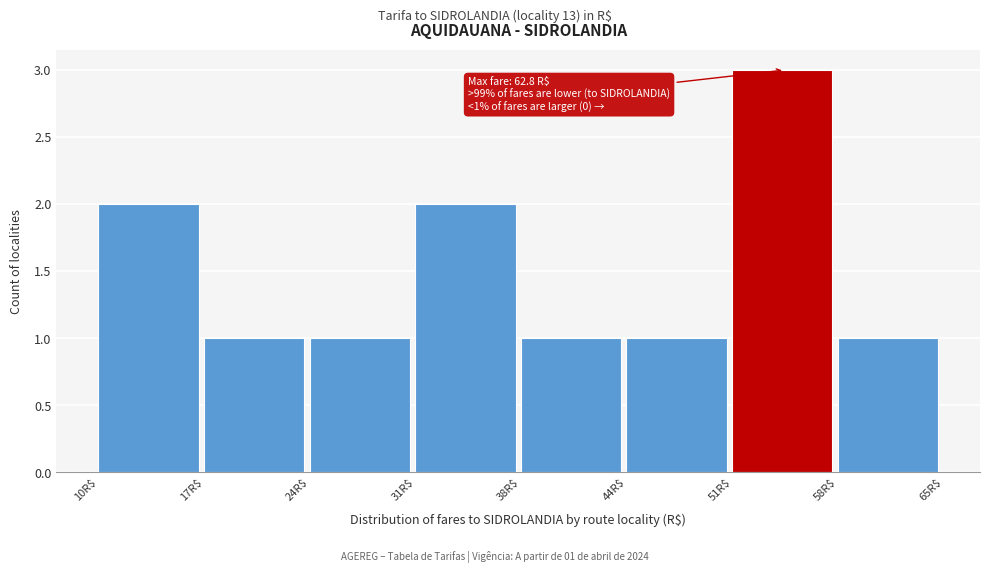

Which range on the x-axis has the tallest bar?

51 to 58